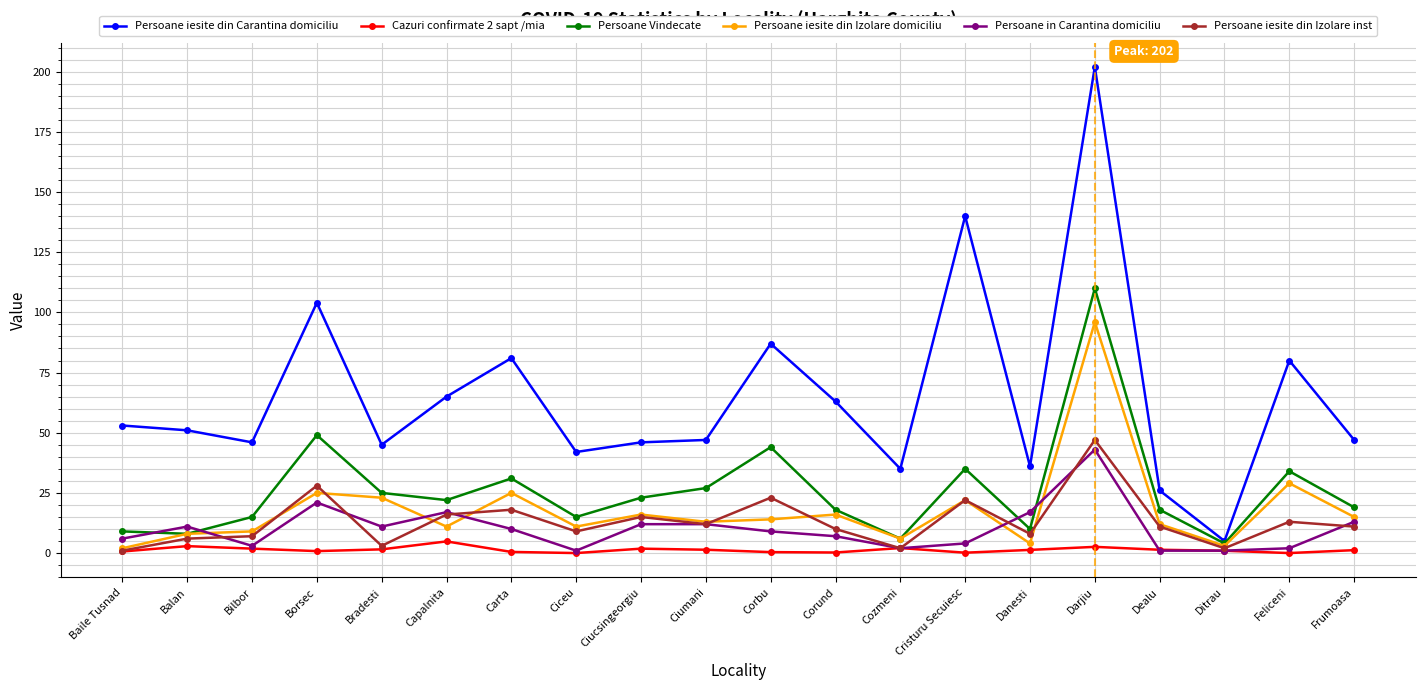

True or false: Persoane iesite din Izolare inst has more than 1 points higher than both neighbors.

True